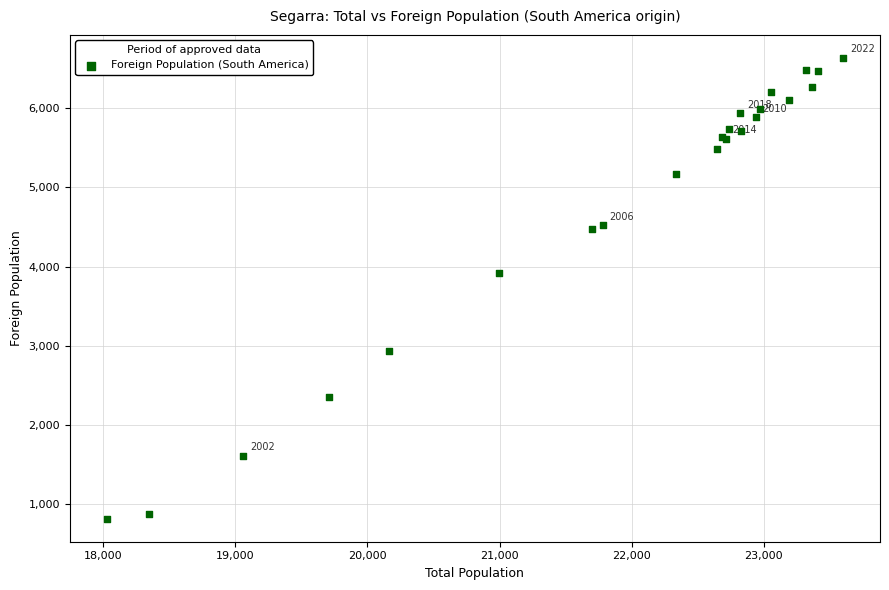

What Y value in the scatter plot is closest to 3725?

3920